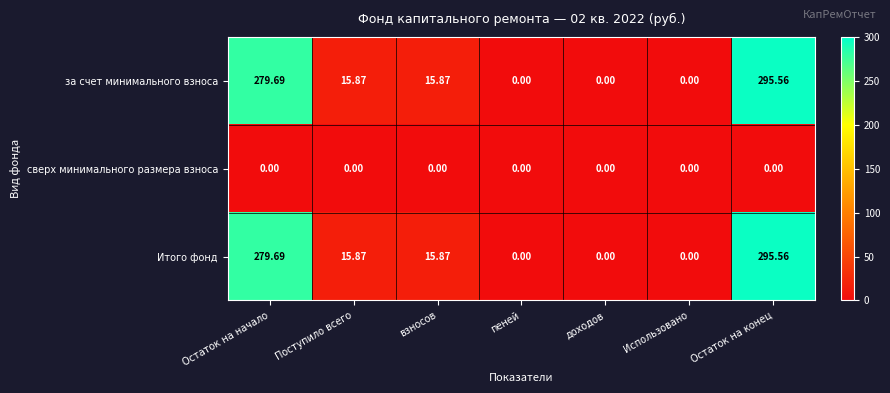

Which label corresponds to the largest value in the chart?

Остаток на конец